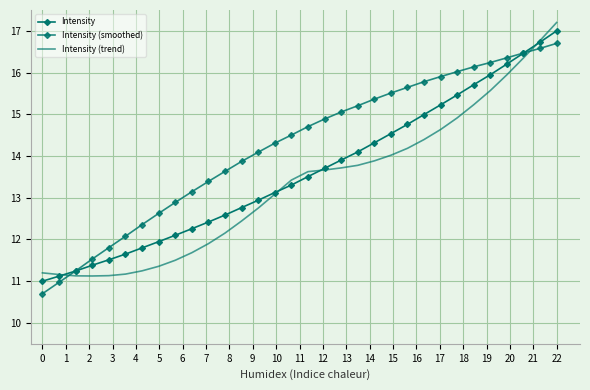

Reading left to right, what are all the values shown in this chart?

Intensity: 0=11.0	1=11.1	2=11.2	3=11.4	4=11.5	5=11.6	6=11.8	7=11.9	8=12.1	9=12.3	10=12.4	11=12.6	12=12.8	13=12.9	14=13.1	15=13.3	16=13.5	17=13.7	18=13.9	19=14.1	20=14.3	21=14.5	22=14.8	23=15.0	24=15.2	25=15.5	26=15.7	27=15.9	28=16.2	29=16.5	30=16.7	31=17.0
Intensity (smoothed): 0=10.7	1=11.0	2=11.2	3=11.5	4=11.8	5=12.1	6=12.4	7=12.6	8=12.9	9=13.1	10=13.4	11=13.6	12=13.9	13=14.1	14=14.3	15=14.5	16=14.7	17=14.9	18=15.1	19=15.2	20=15.4	21=15.5	22=15.6	23=15.8	24=15.9	25=16.0	26=16.1	27=16.2	28=16.4	29=16.5	30=16.6	31=16.7
Intensity (trend): 0=11.2	1=11.2	2=11.1	3=11.1	4=11.1	5=11.2	6=11.2	7=11.4	8=11.5	9=11.7	10=11.9	11=12.2	12=12.4	13=12.8	14=13.1	15=13.4	16=13.6	17=13.7	18=13.7	19=13.8	20=13.9	21=14.0	22=14.2	23=14.4	24=14.6	25=14.9	26=15.2	27=15.6	28=15.9	29=16.4	30=16.8	31=17.2